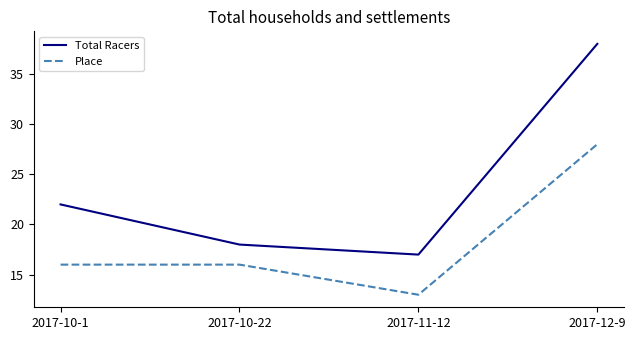

What is the sum of all Place values?

73